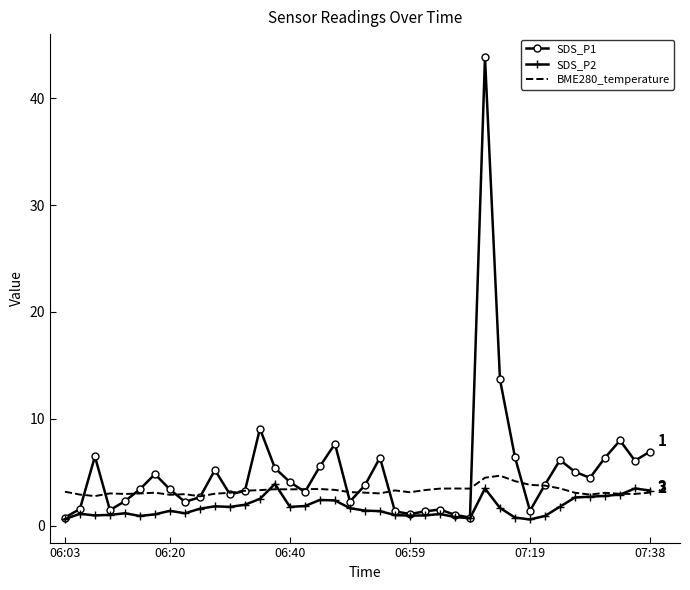

What is the maximum value shown in the chart?

43.9